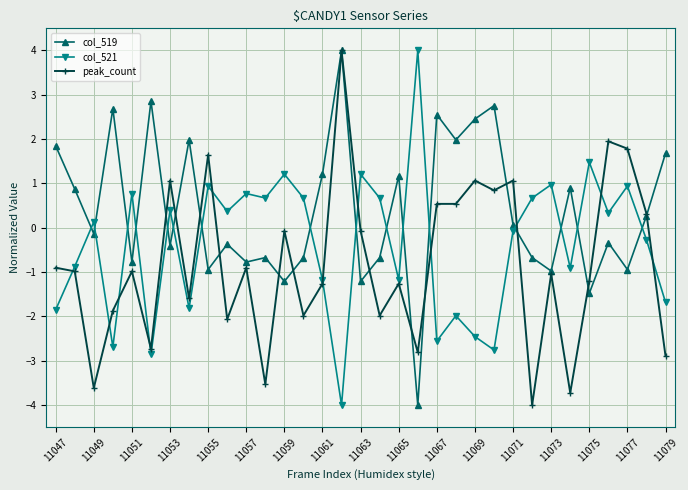

True or false: col_521 has more than 0 points higher than both neighbors.

True